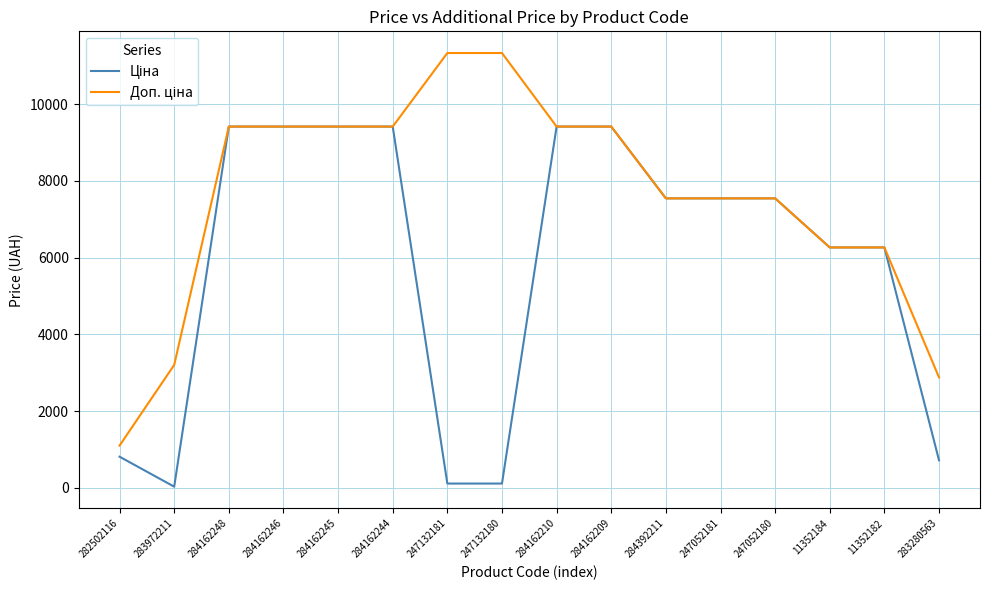

What is the total value across all series at 284162210?

18833.7